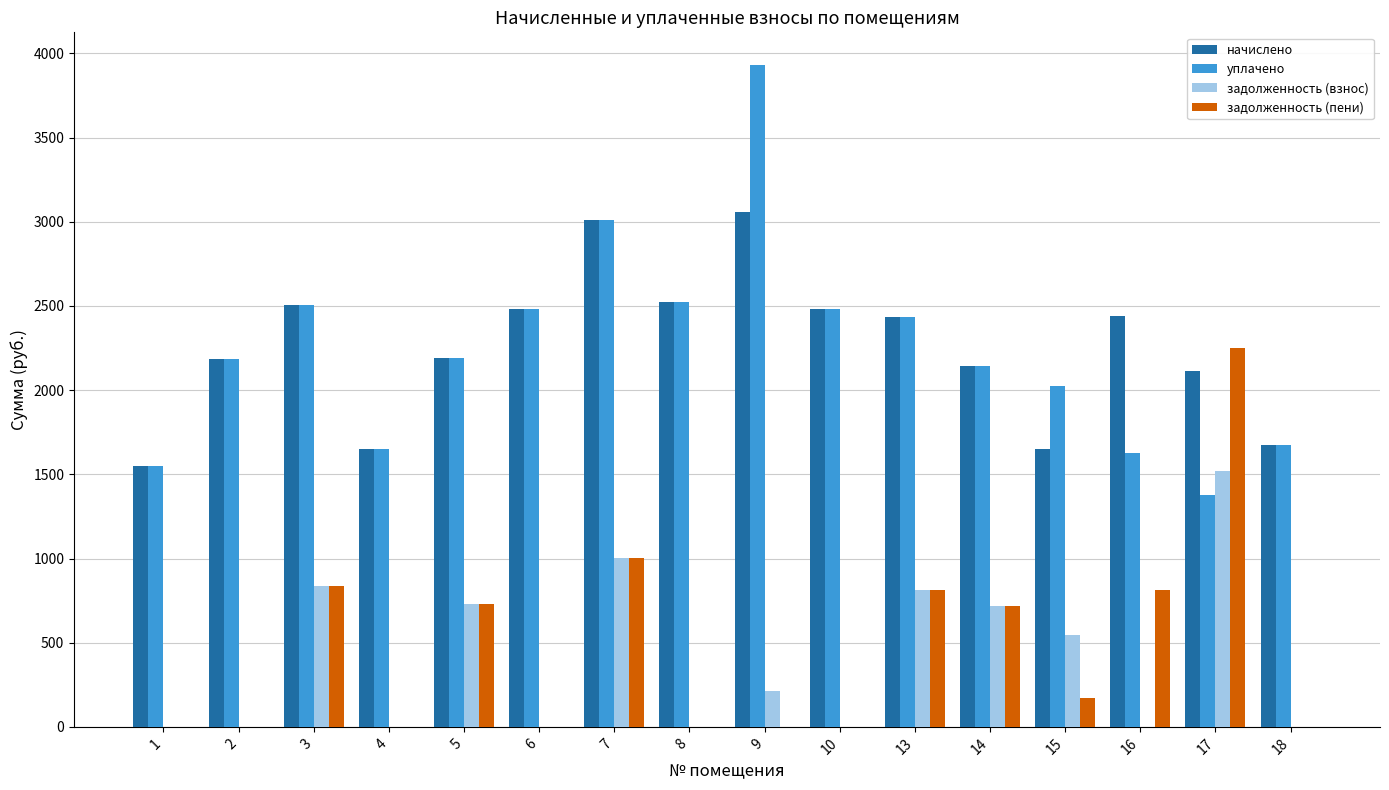

How many categories are shown in the chart?

16